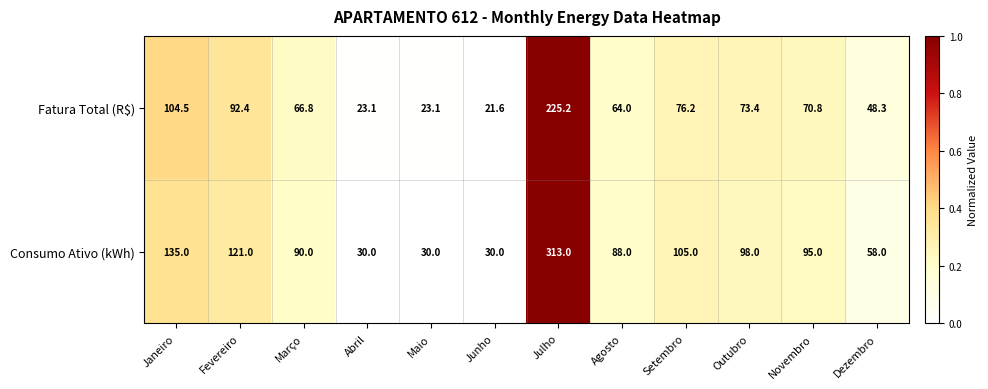

What is the total value across all series at Outubro?

171.4